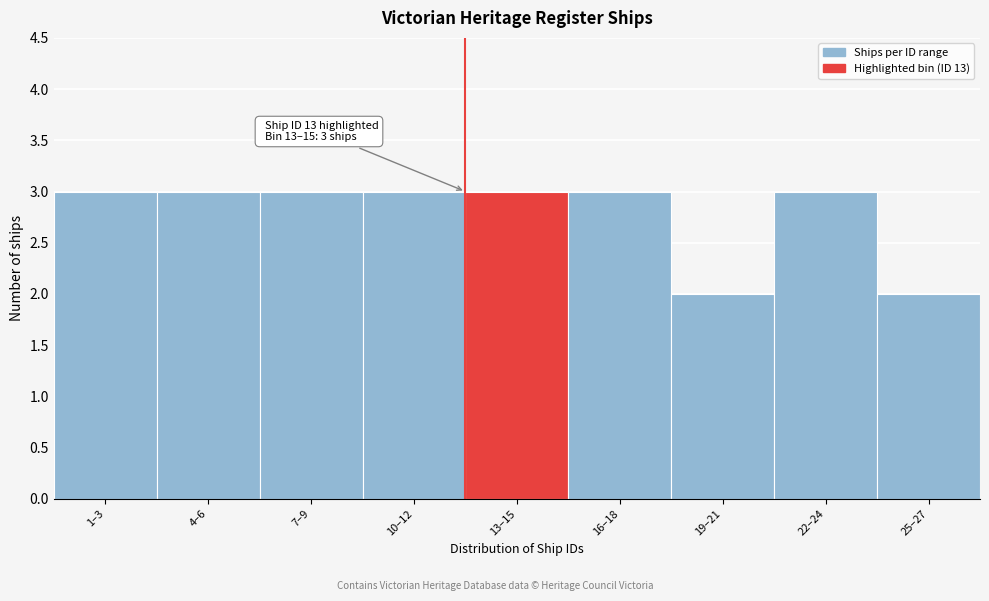

Reading right to left, list all the values displayed in this chart.

2	3	2	3	3	3	3	3	3